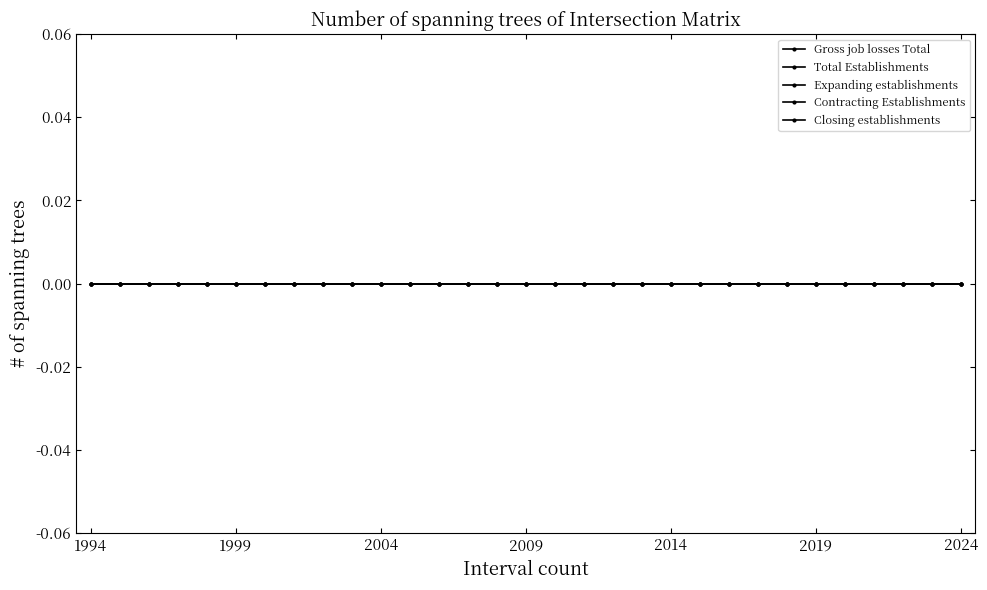

What are all the series names shown in the legend?

Gross job losses Total, Total Establishments, Expanding establishments, Contracting Establishments, Closing establishments